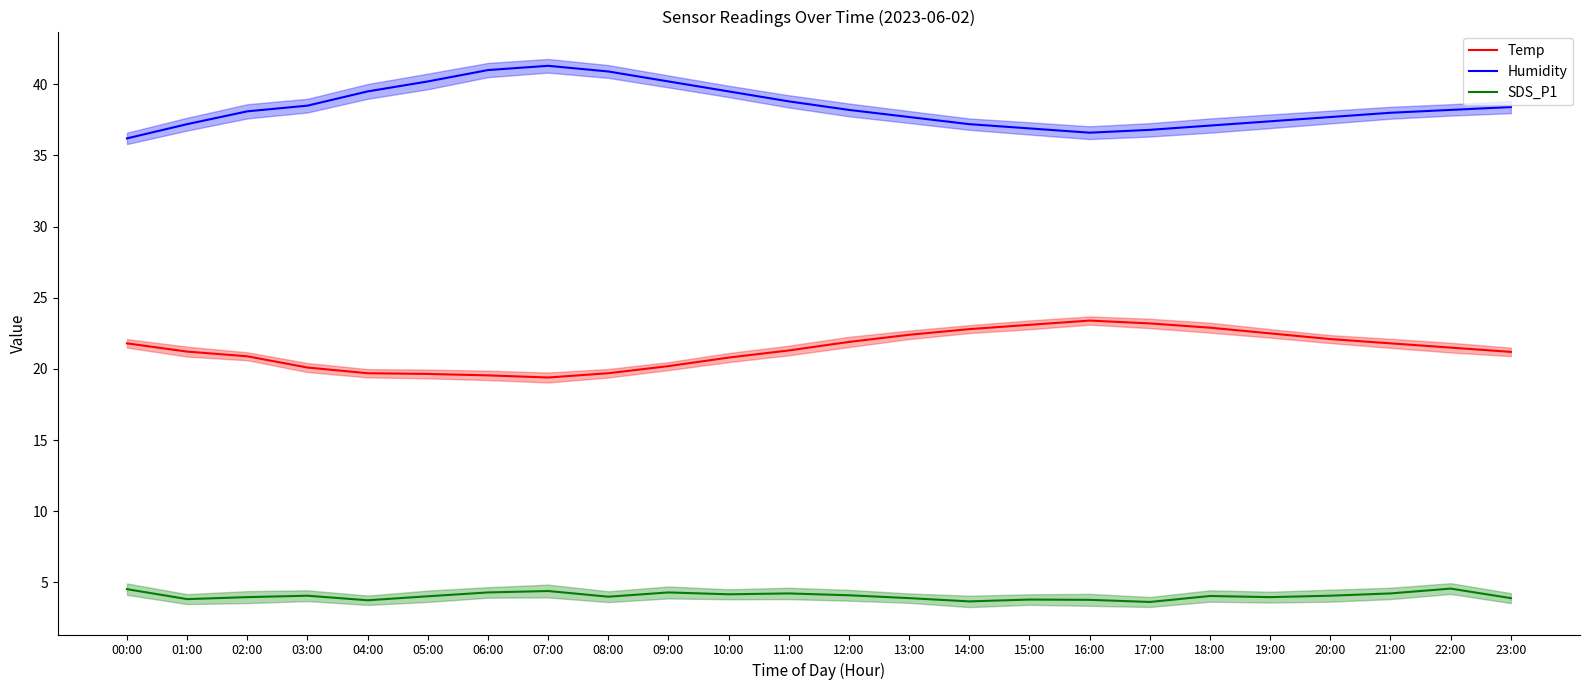

Which category has the lowest value in the Humidity series?

00:00